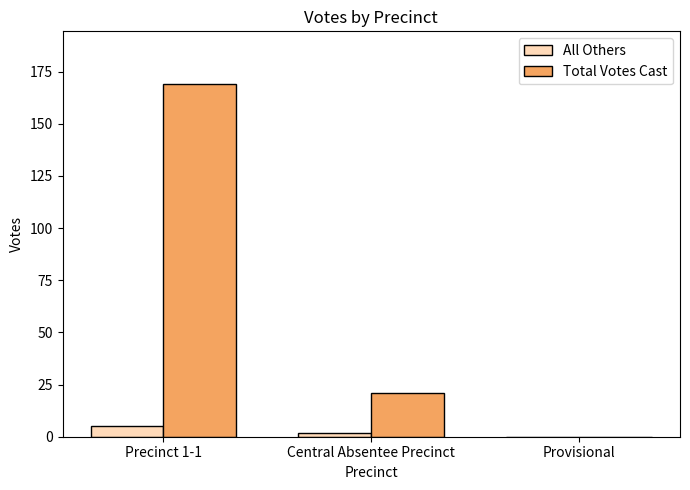

How many Total Votes Cast values are between 0 and 169?

3